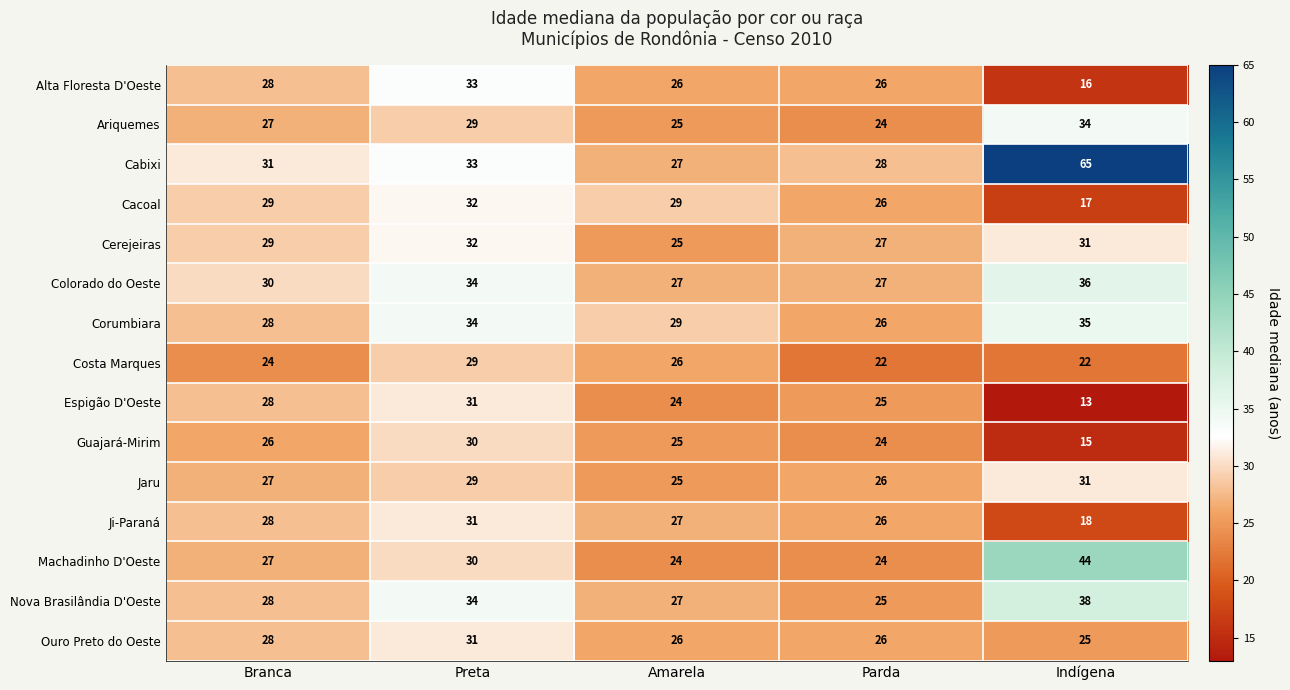

What is the difference between the second highest and minimum values in the Nova Brasilândia D'Oeste series?

9